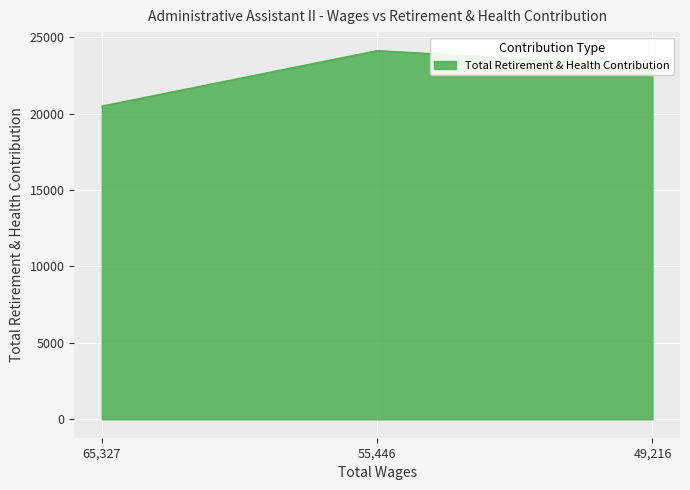

What is the approximate value at 49,216?

23119